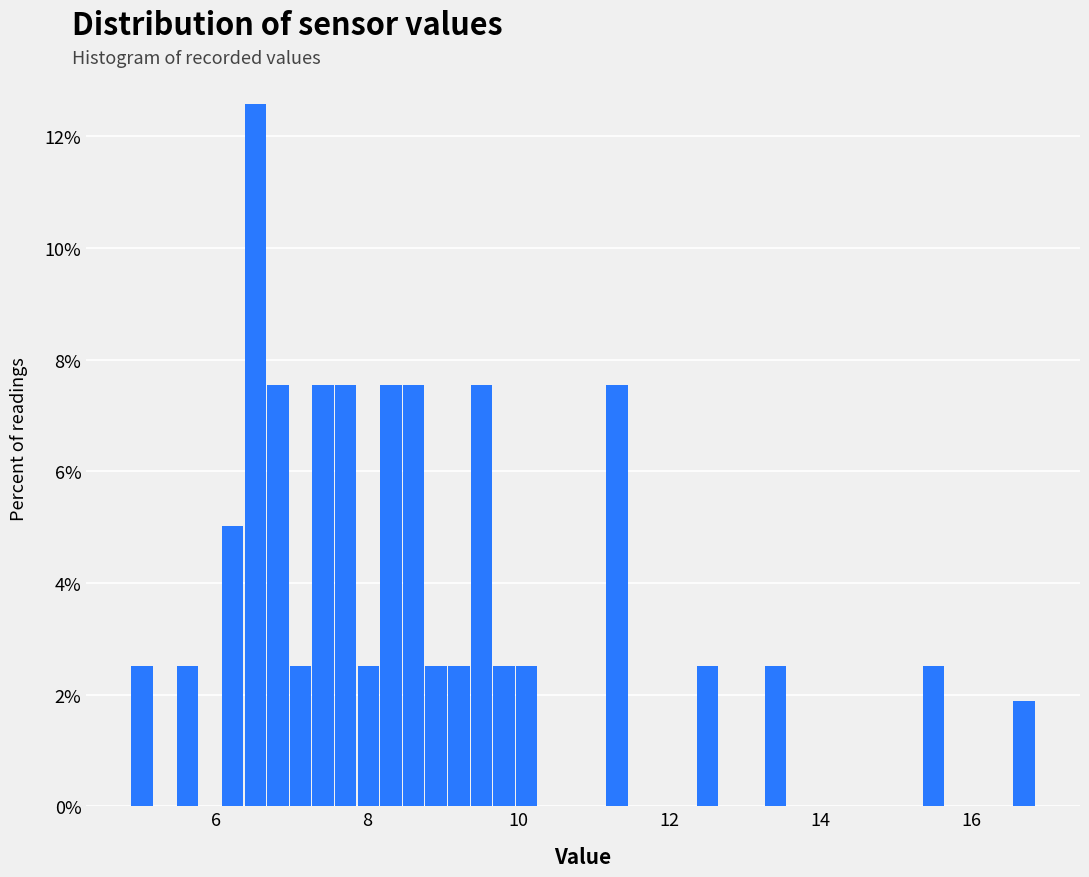

Around what value on the x-axis is the tallest bar? Give the approximate position of its centre, as read against the axis.

6.6